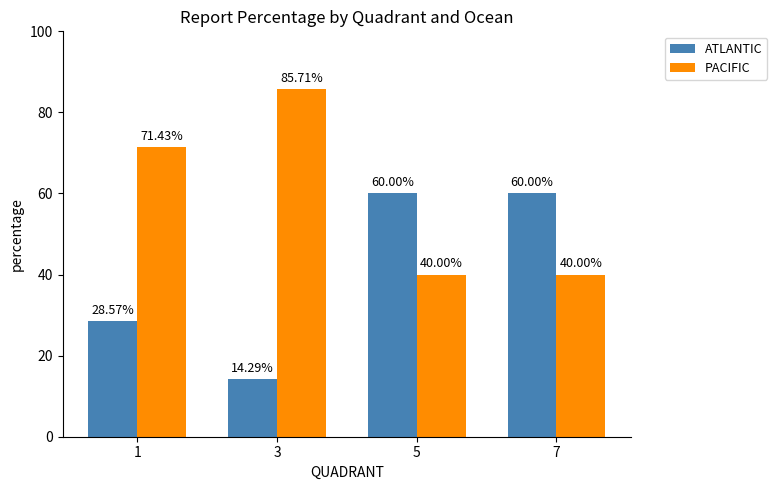

The value of PACIFIC at 1 is 107.1. True or false?

False